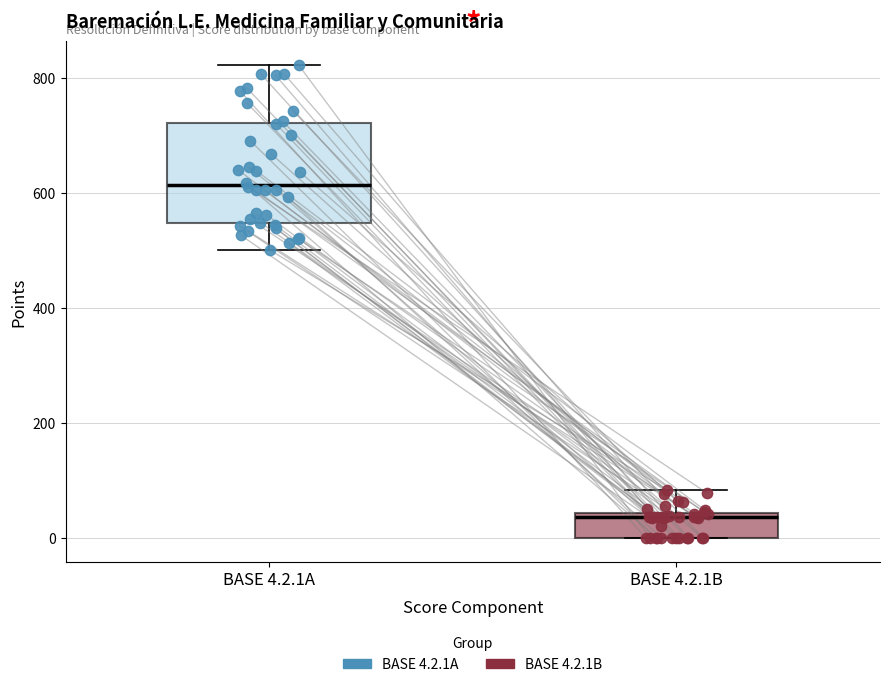

Reading left to right, transcribe this box plot: for each box, give where its median line is, the range the box spans, and where its two whiskers end, as read against the y-axis. The values are not printed on the chart, so give them approximately, as read against the axis.

BASE 4.2.1A: median 620, box 540 to 720, whiskers 500 to 820
BASE 4.2.1B: median 40 (just below the box's upper edge), box 0 to 40, whiskers 0 to 80